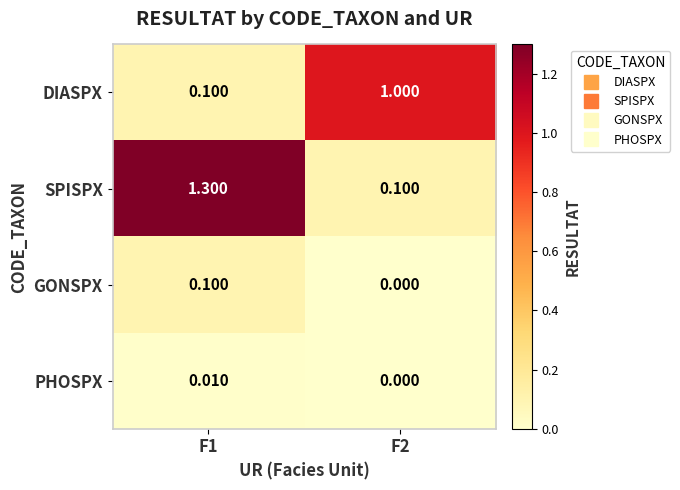

Which series changed the most between F1 and F2?

SPISPX